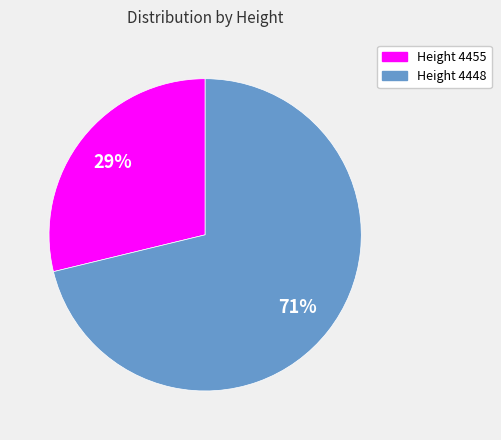

To the nearest percent, what percentage of the pie is Height 4448?

71%